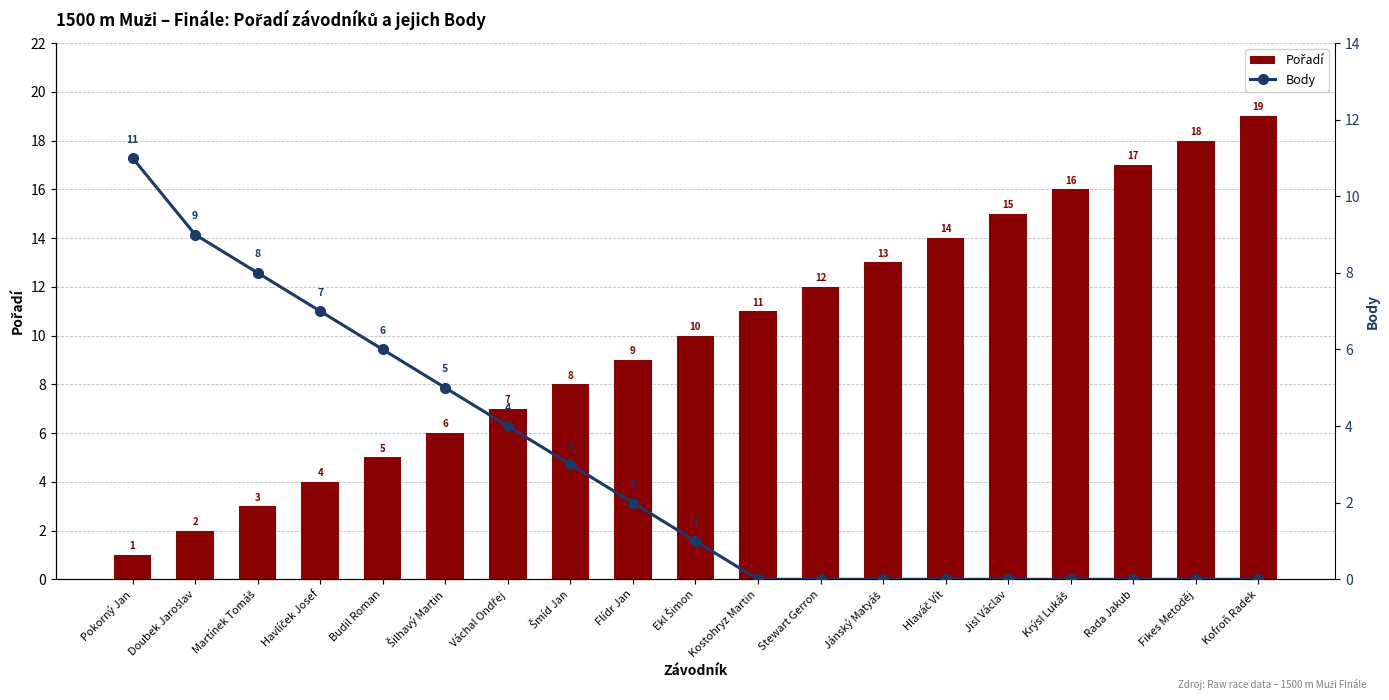

What is the value of the Body bar at the 2nd from the left?

9